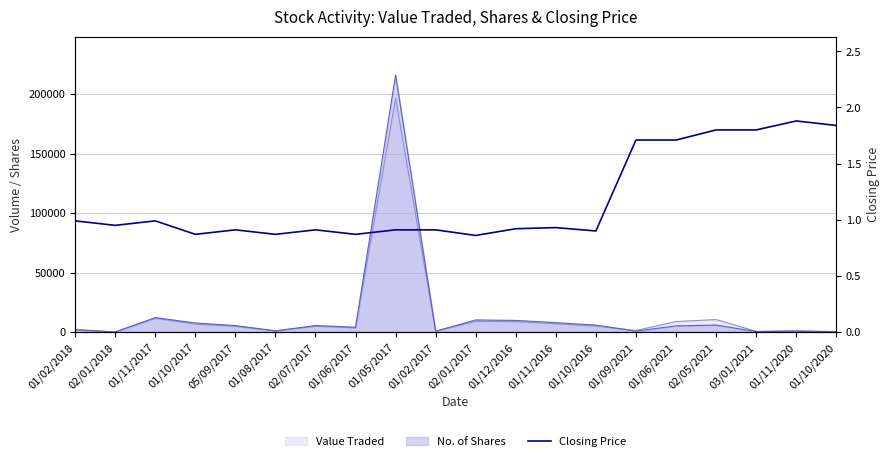

How many categories are shown in the chart?

20